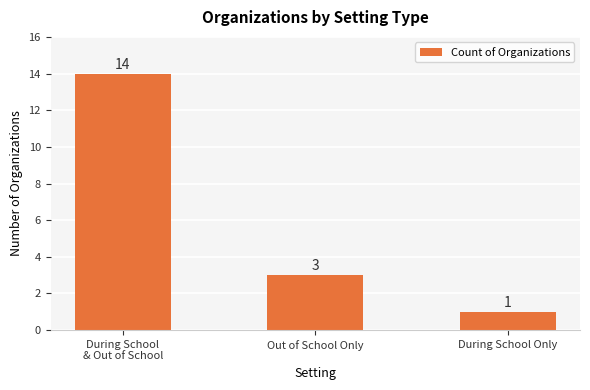

What is the difference between the maximum and minimum values?

13